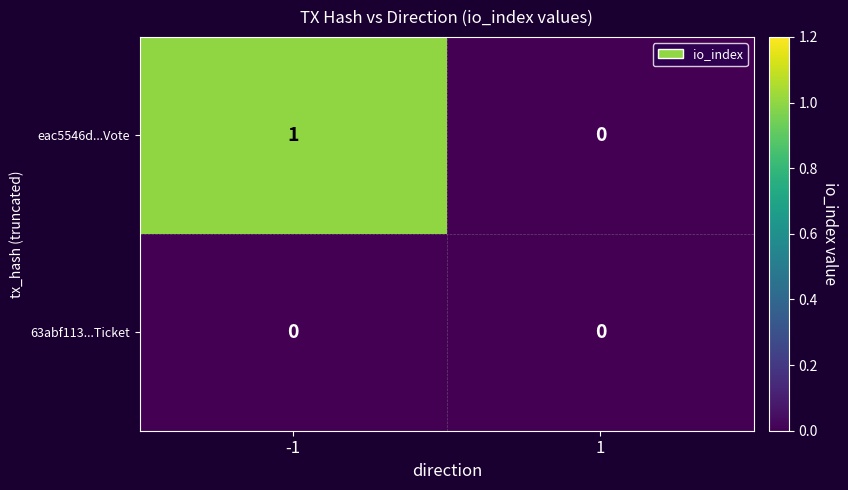

Which series has the widest spread of values?

eac5546d...Vote